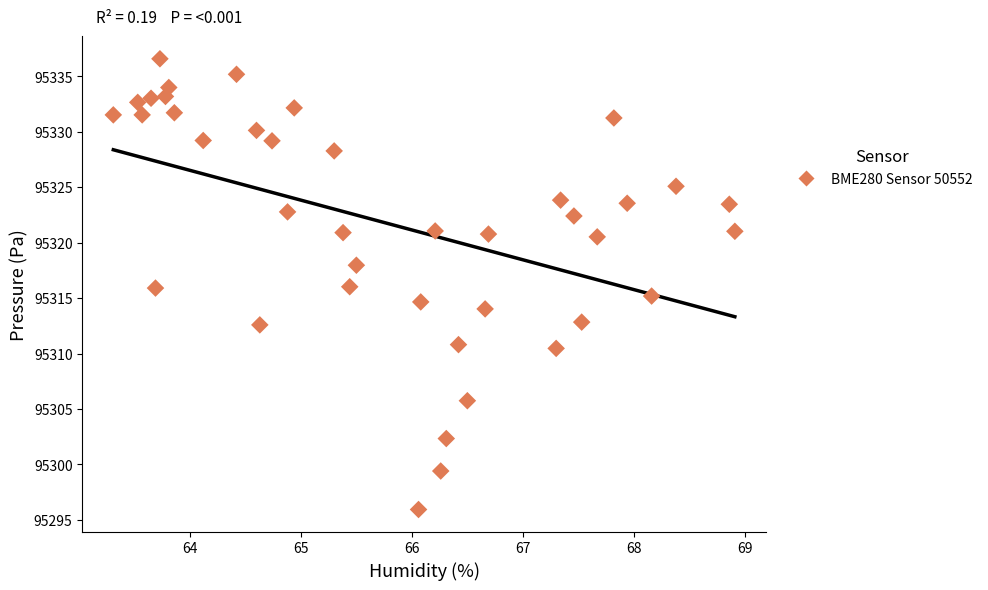

What is the range of X values (max minus min)?

5.6